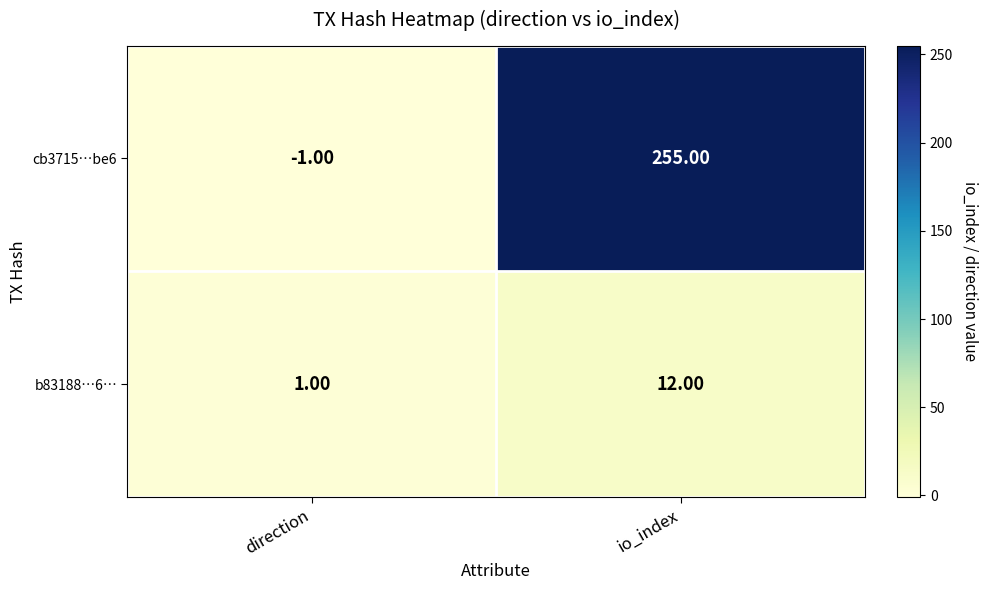

What is the difference between the highest and lowest values at io_index?

243